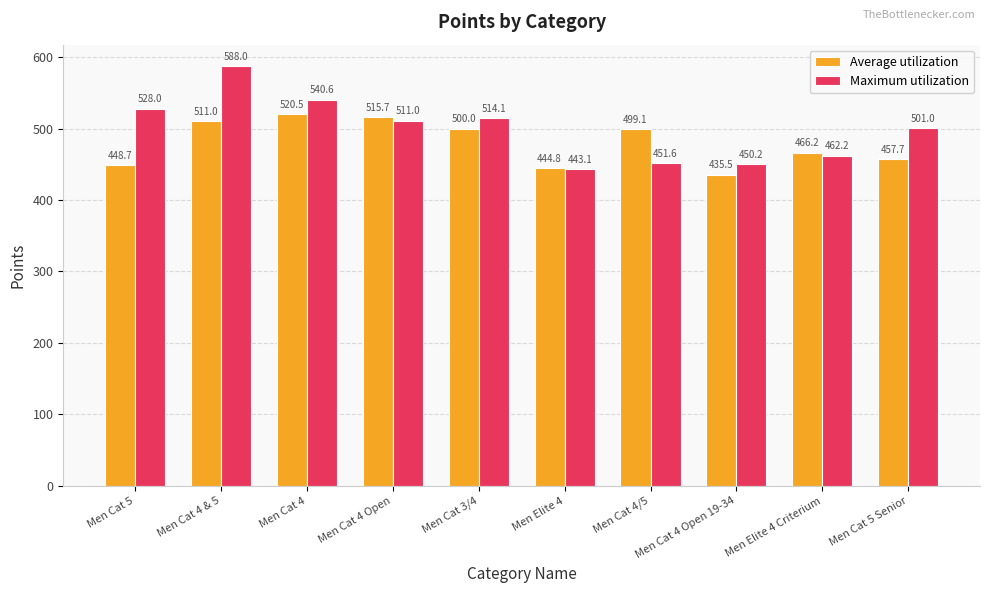

What position from the right is Men Elite 4 Criterium?

2